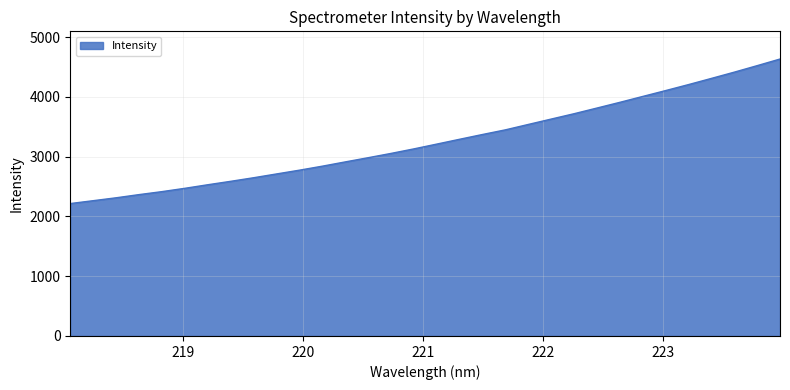

What is the smallest value displayed?

2214.8